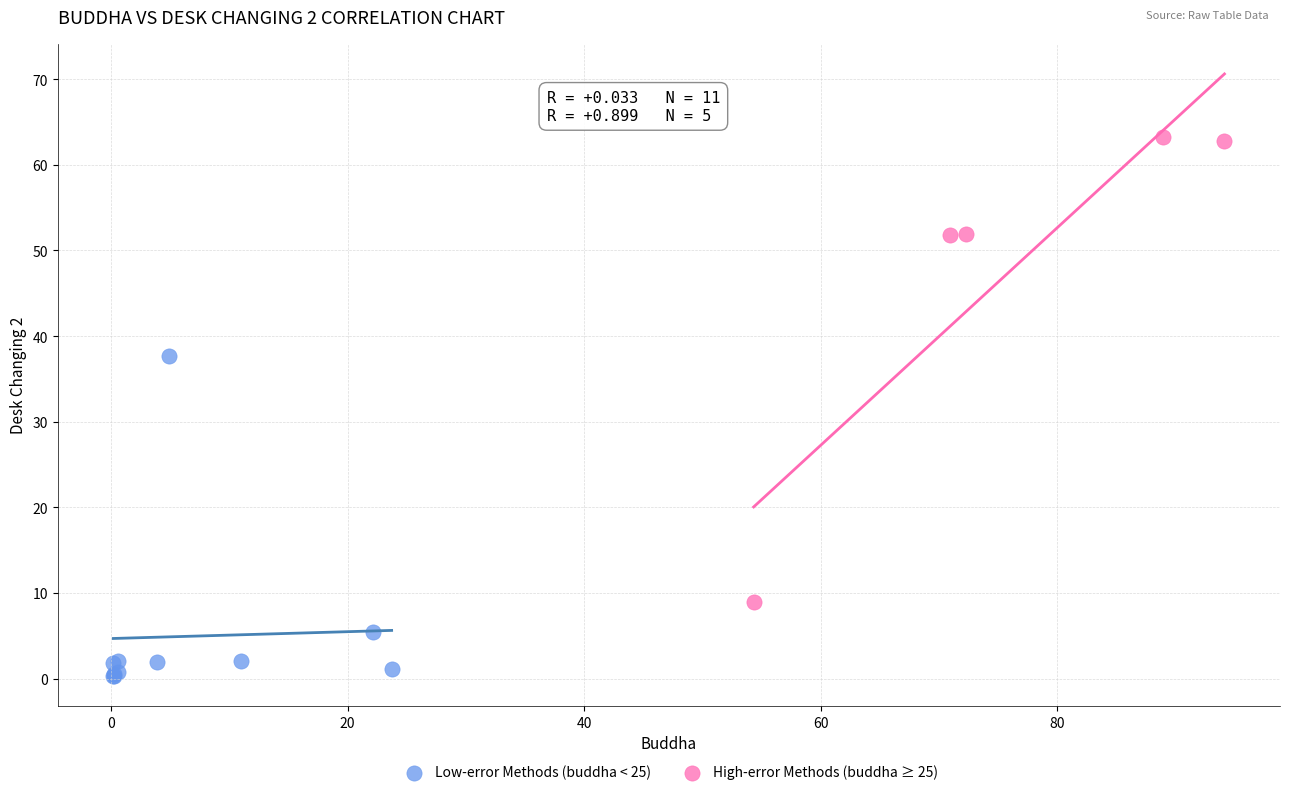

Which series contains the lowest Y value?

Low-error Methods (buddha < 25)